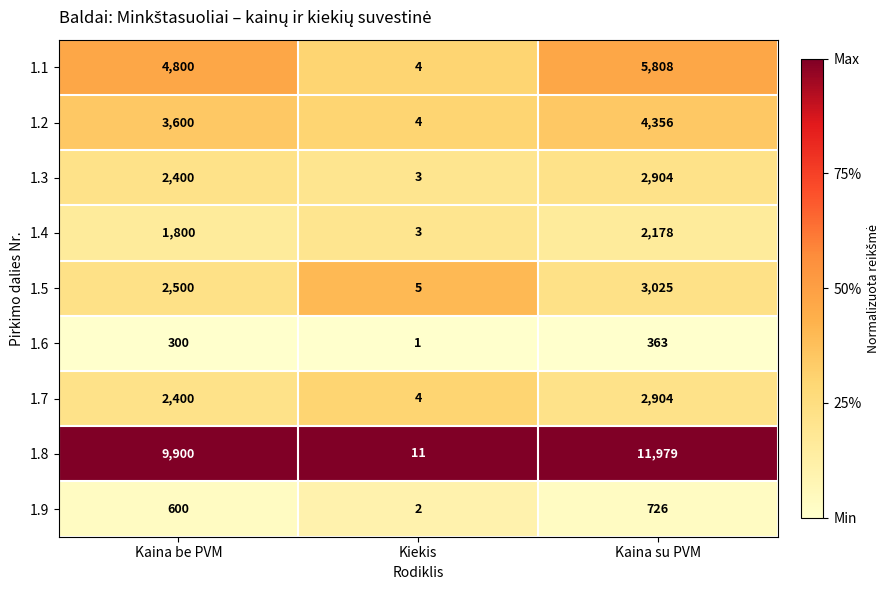

Count the 1.9 values in the range 2 to 726.

3